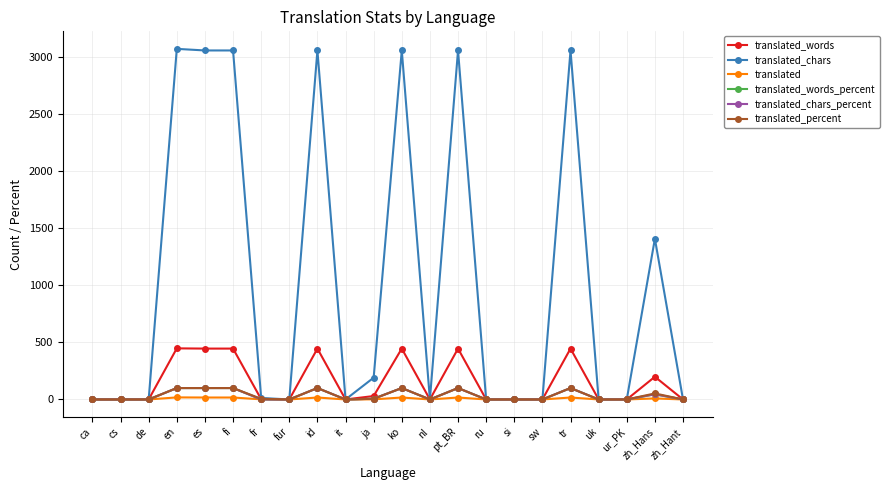

What is the label of the 14th point from the left?

pt_BR